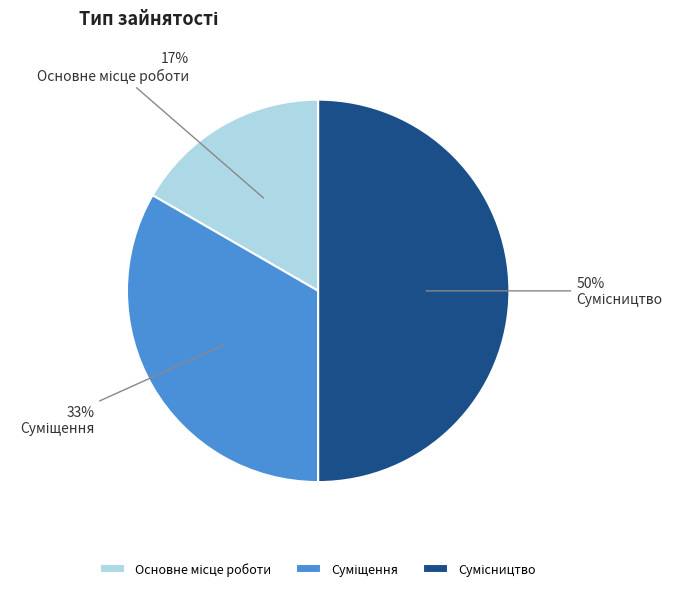

Count the number of slices in the pie.

3